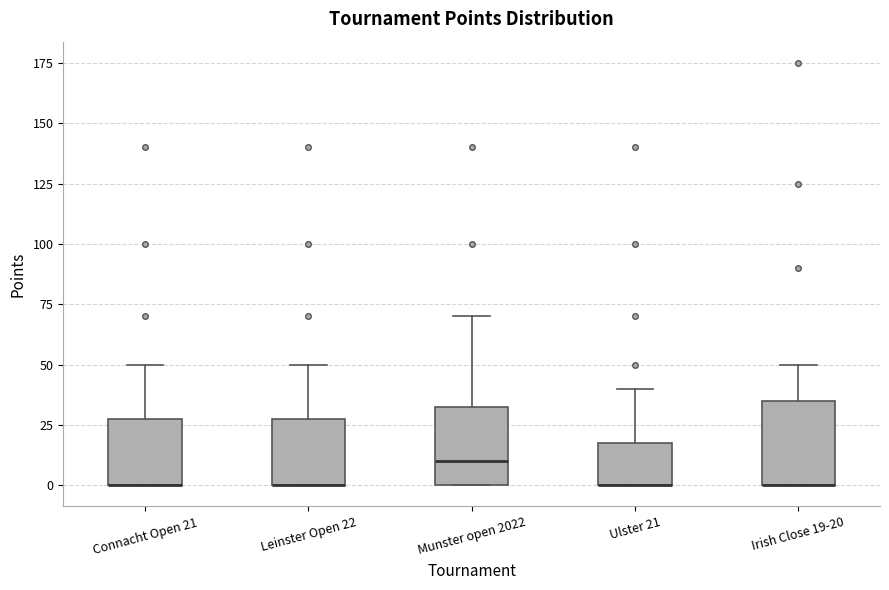

Where is the upper edge of the box for Munster open 2022 on the y-axis? The values are not printed on the chart, so give them approximately, as read against the axis.

35